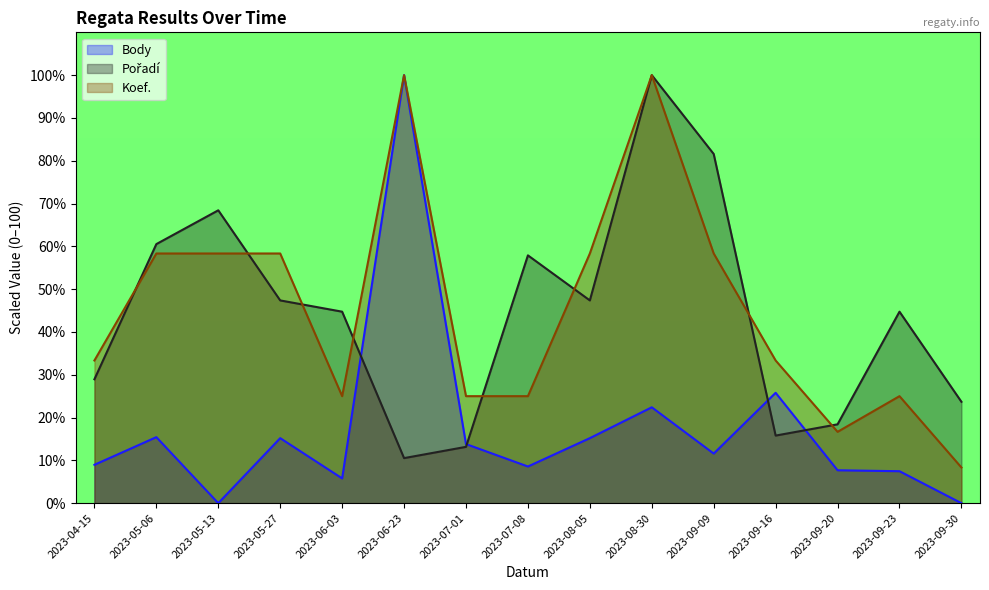

At which category does Pořadí reach its first local valley?

2023-06-23